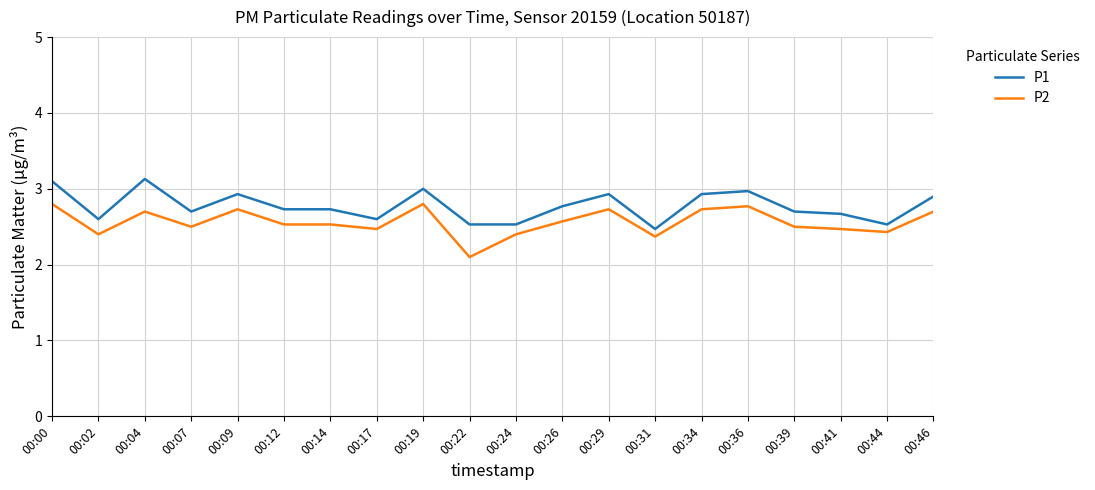

At which label does P1 reach its minimum?

00:31